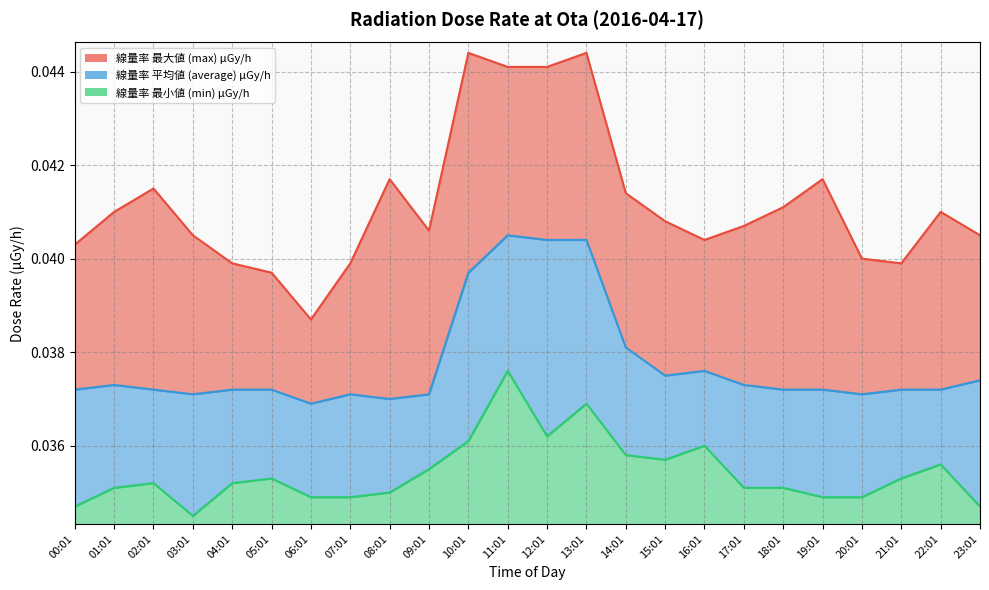

What is the label of the 13th point from the right?

11:01